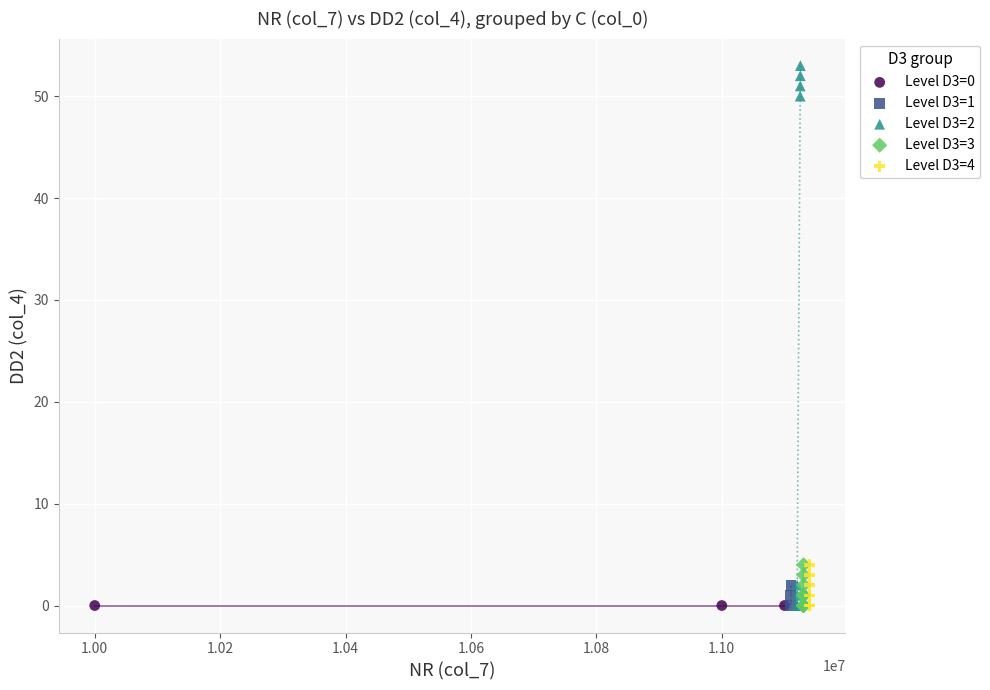

Which series contains the highest Y value?

Level D3=2